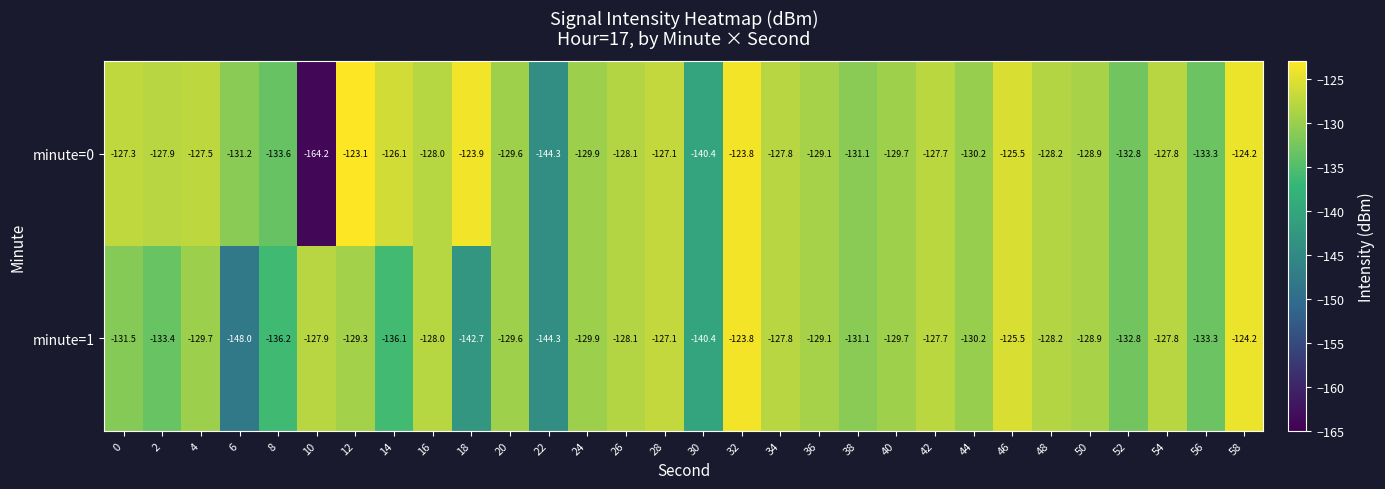

What is the difference between the maximum and second lowest values in the minute=0 series?

21.2